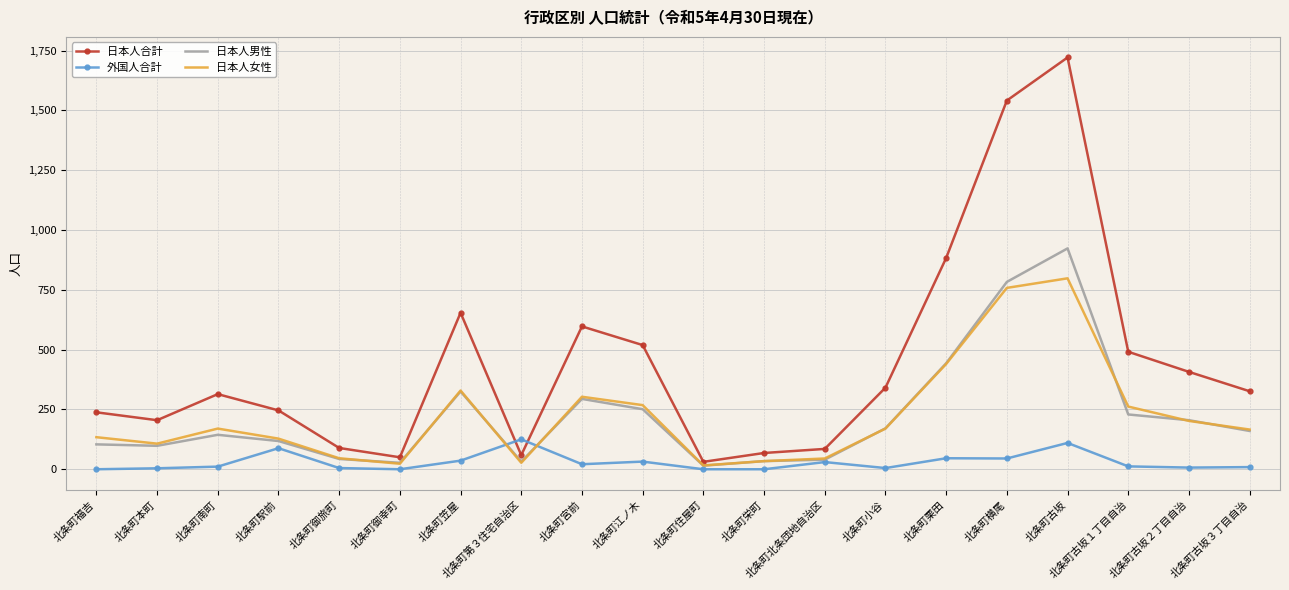

The 日本人合計 series shows 50 at 北条町御幸町. True or false?

True